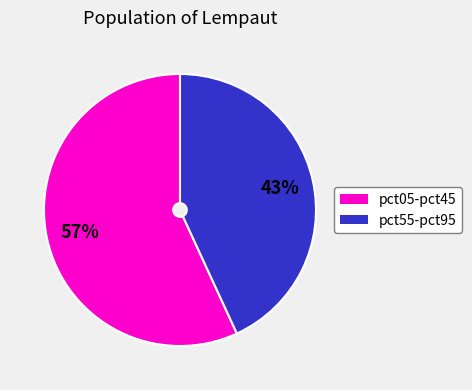

Does any single category account for the majority?

Yes